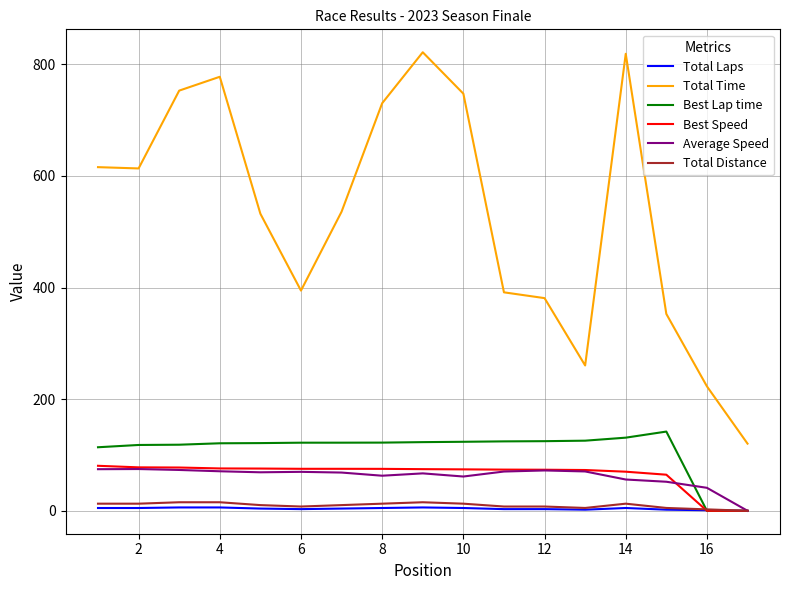

True or false: Average Speed and Total Time intersect in this chart.

False